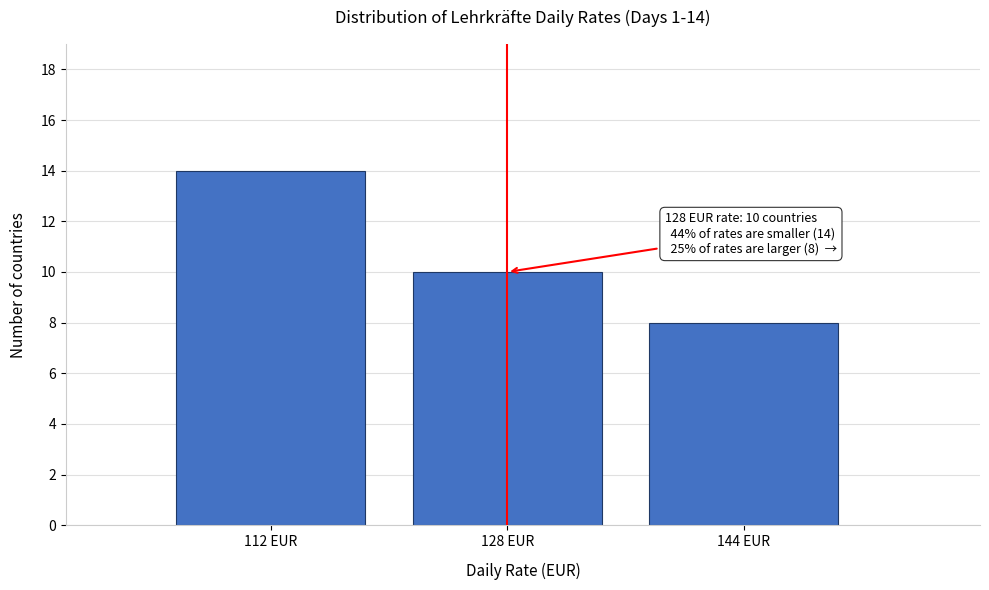

Reading right to left, extract all data points from this chart.

144 EUR=8	128 EUR=10	112 EUR=14